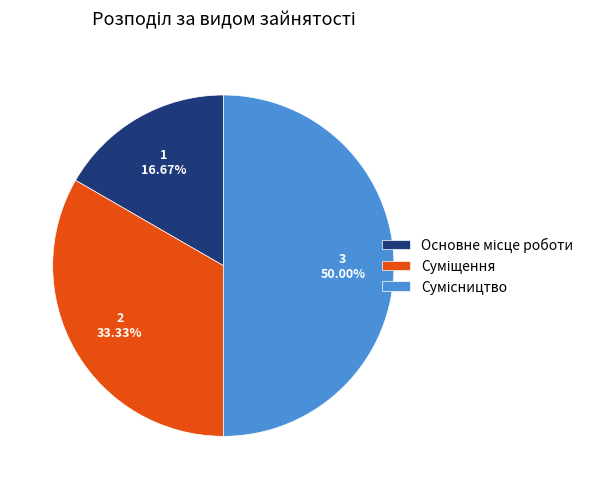

How many slices are in this pie chart?

3